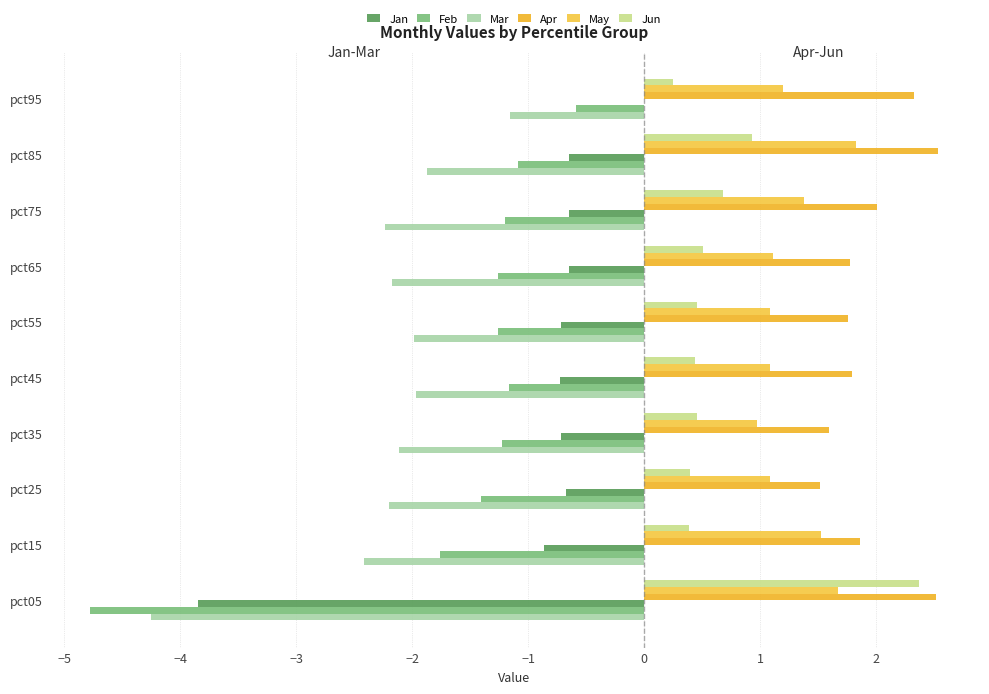

What is the average value of the May series?

1.3